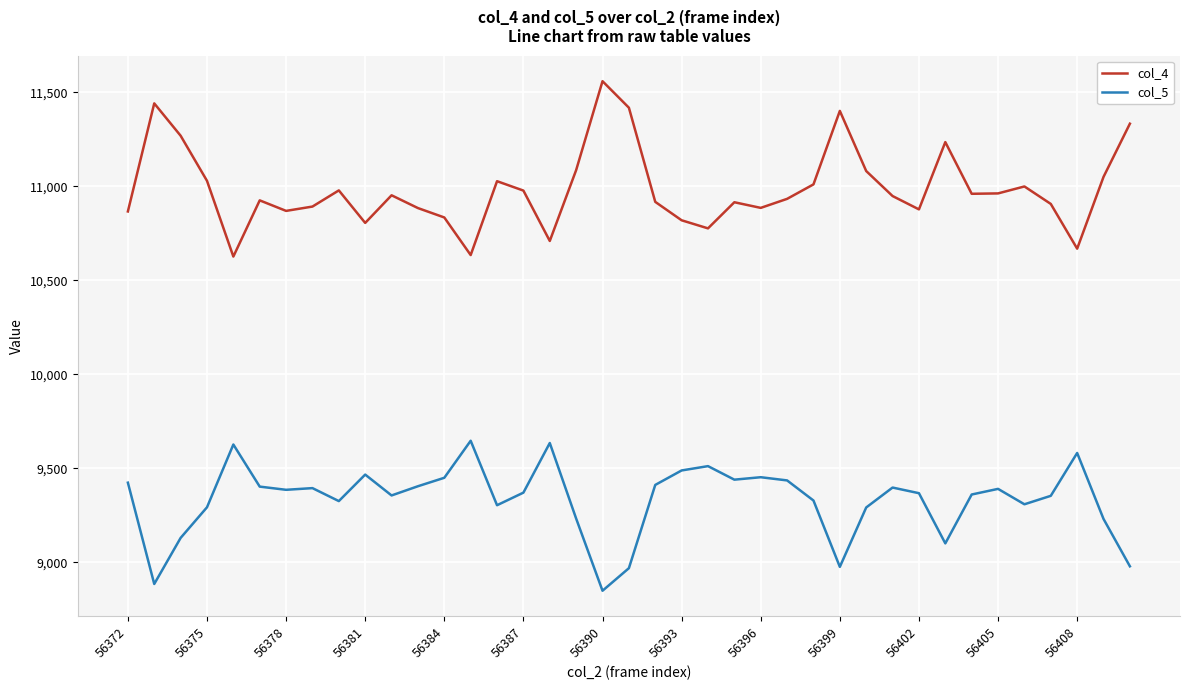

List the series in order of their peak value, highest first.

col_4, col_5